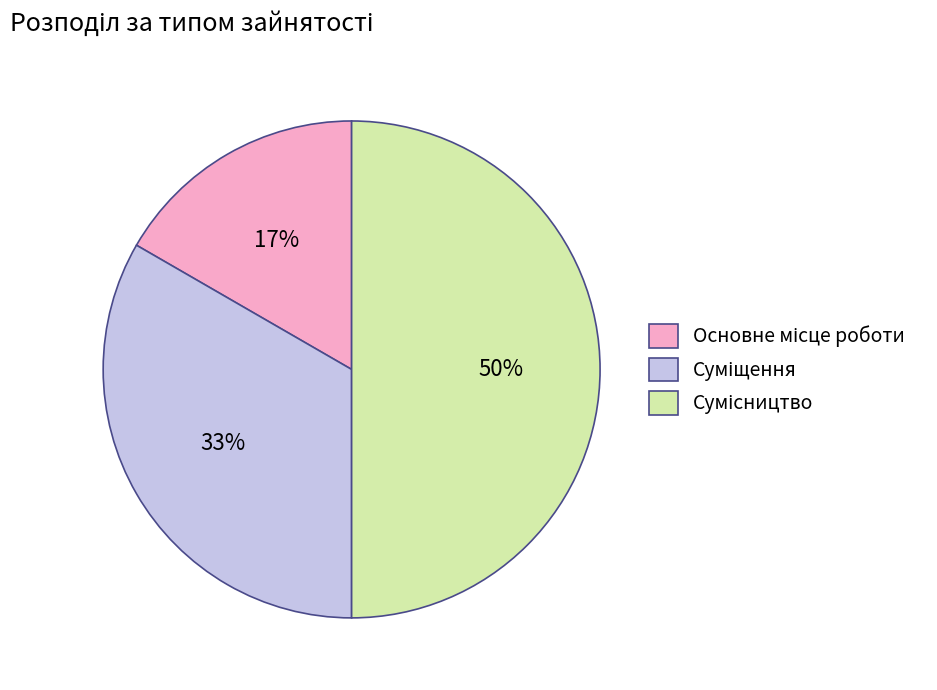

To the nearest percent, what is the average slice percentage?

33%